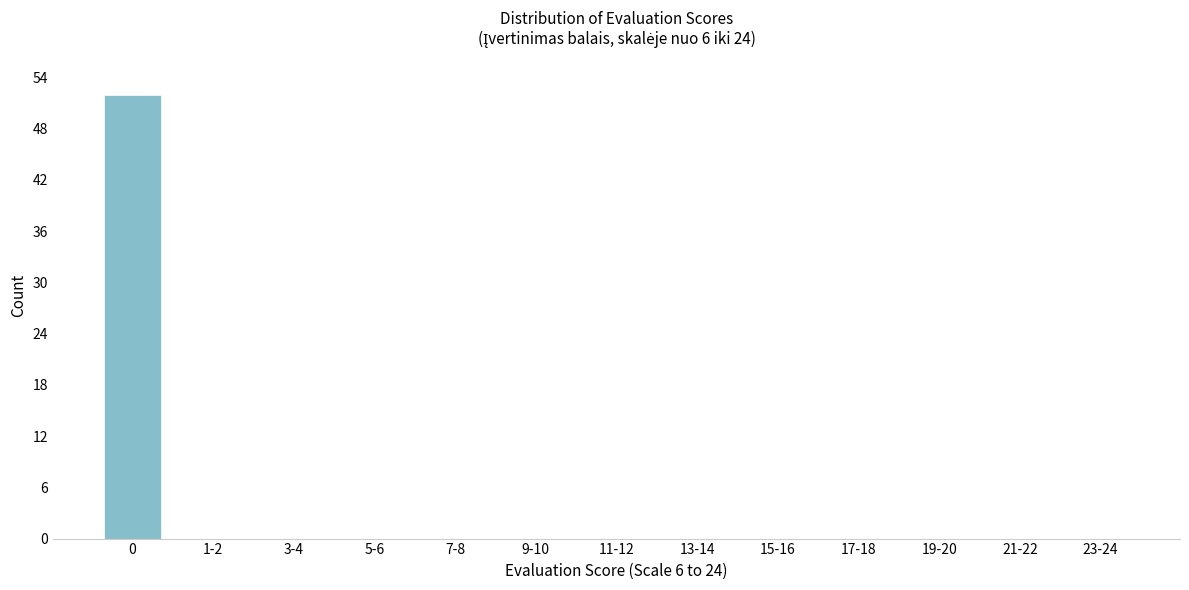

Reading left to right, list all the values displayed in this chart.

0=52	1-2=0	3-4=0	5-6=0	7-8=0	9-10=0	11-12=0	13-14=0	15-16=0	17-18=0	19-20=0	21-22=0	23-24=0